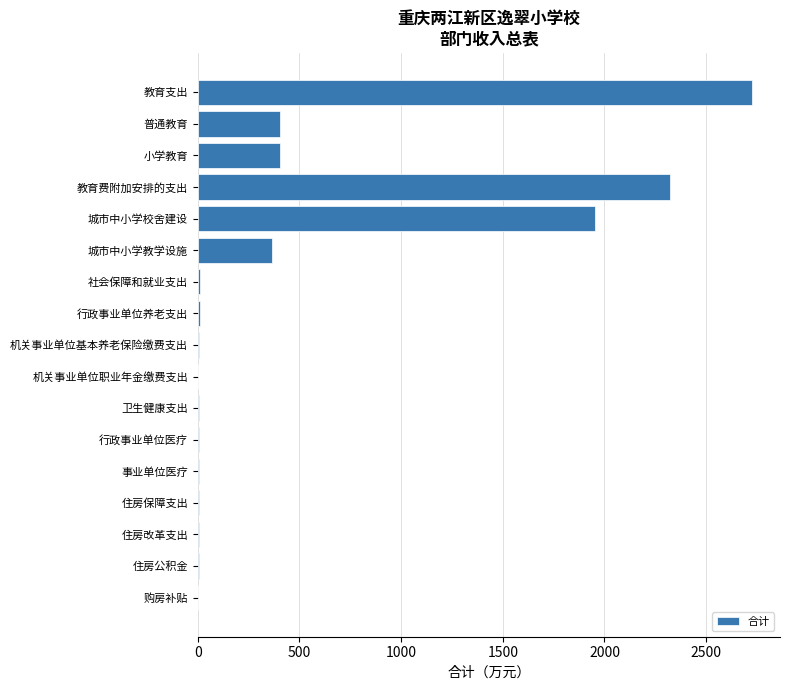

How many distinct data groups are displayed?

1